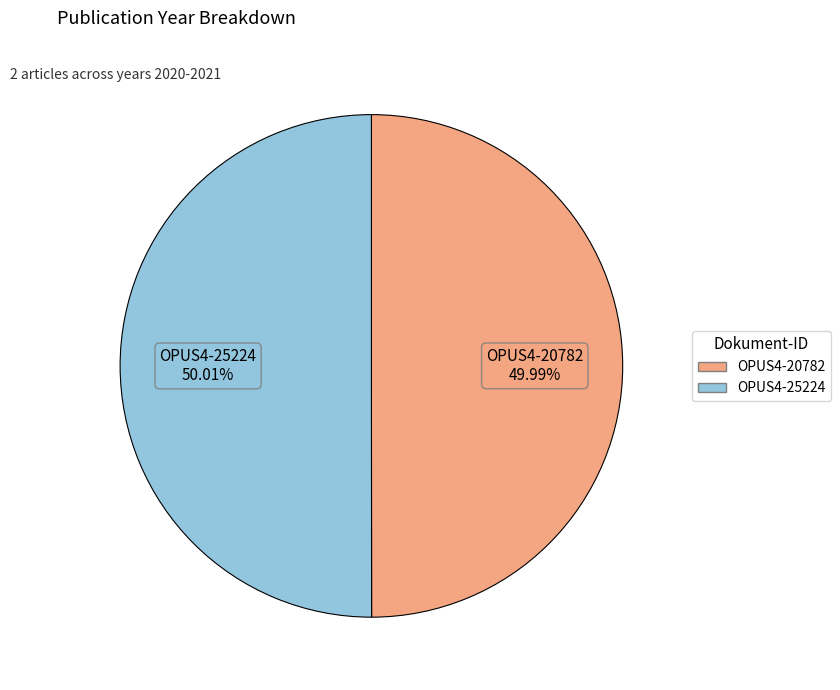

What is the ratio of the value at OPUS4-20782 to the value at OPUS4-25224?

1.0